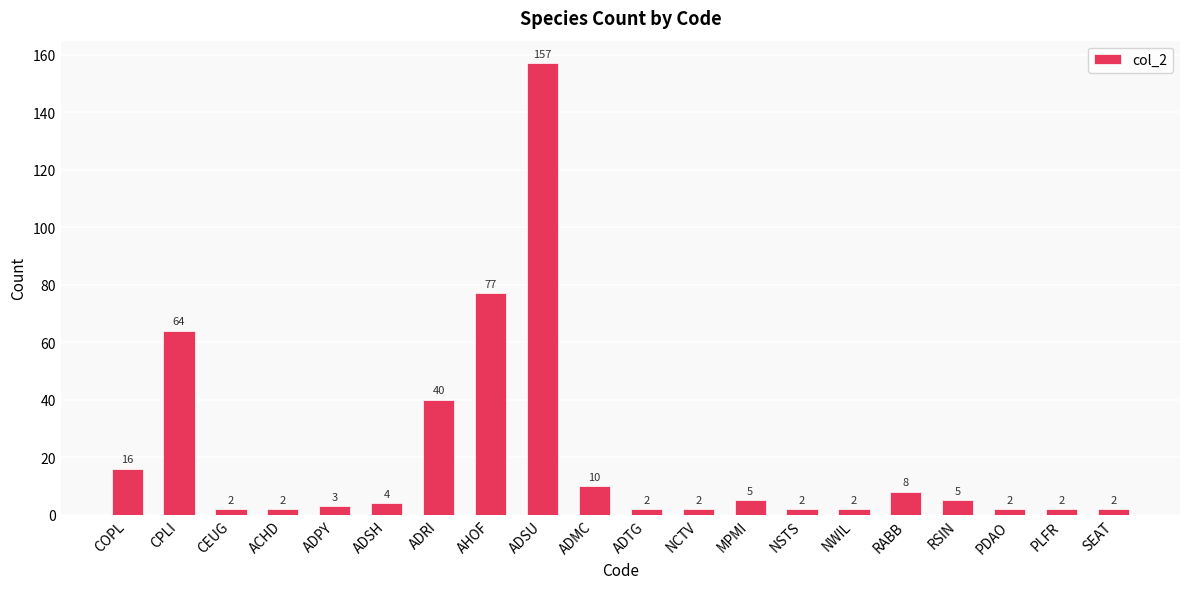

What is the greatest value displayed?

157